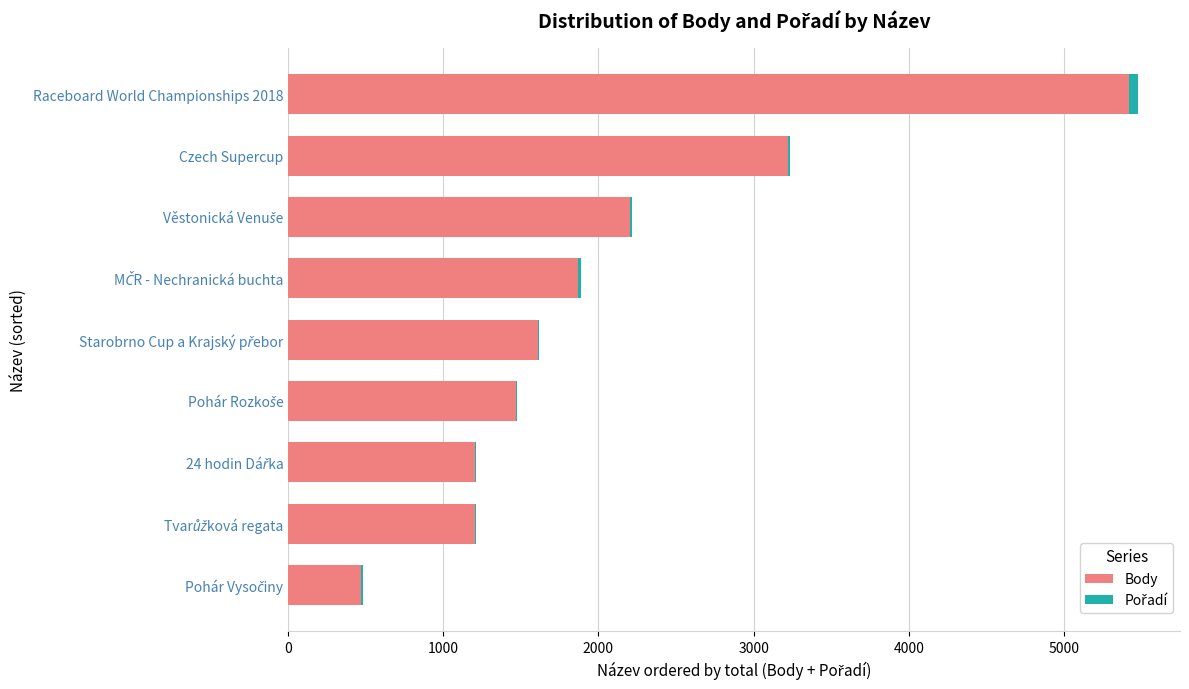

Where is Body nearest to the value 2944?

Czech Supercup